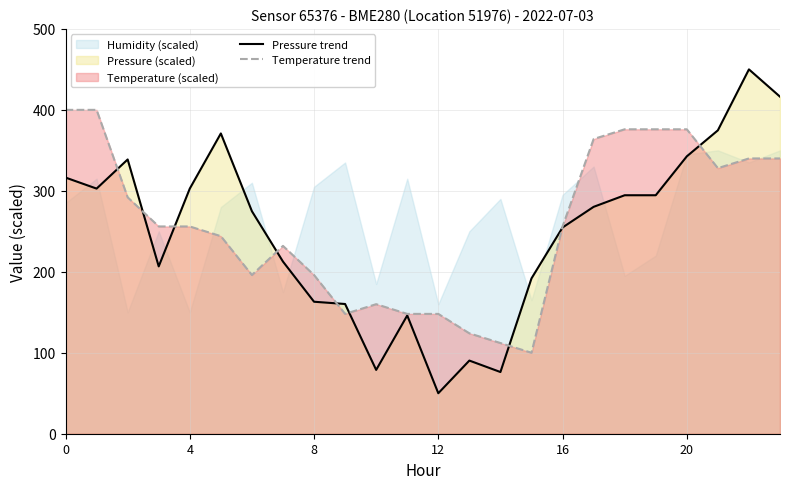

What is the difference between the maximum and minimum values in the Pressure trend series?

400.0